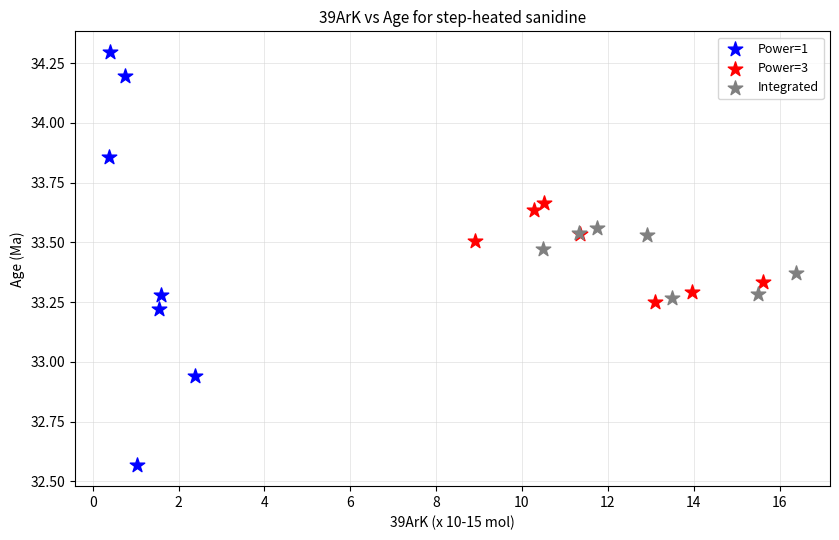

Which series reaches the minimum Y coordinate?

Power=1